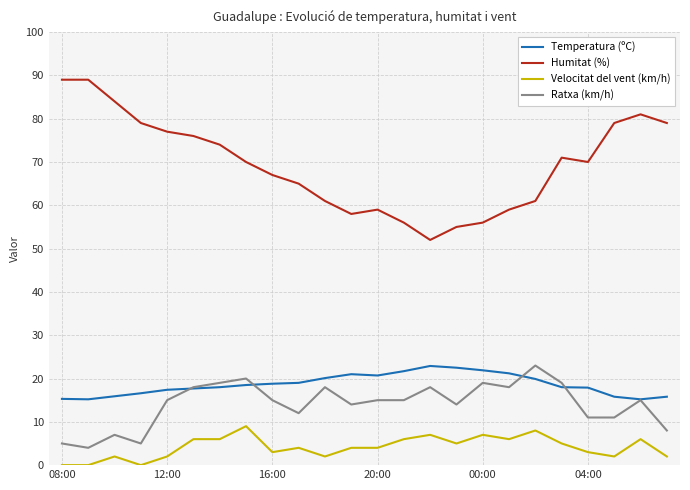

Which series ends up on top after the final intersection of Temperatura (ºC) and Ratxa (km/h)?

Temperatura (ºC)